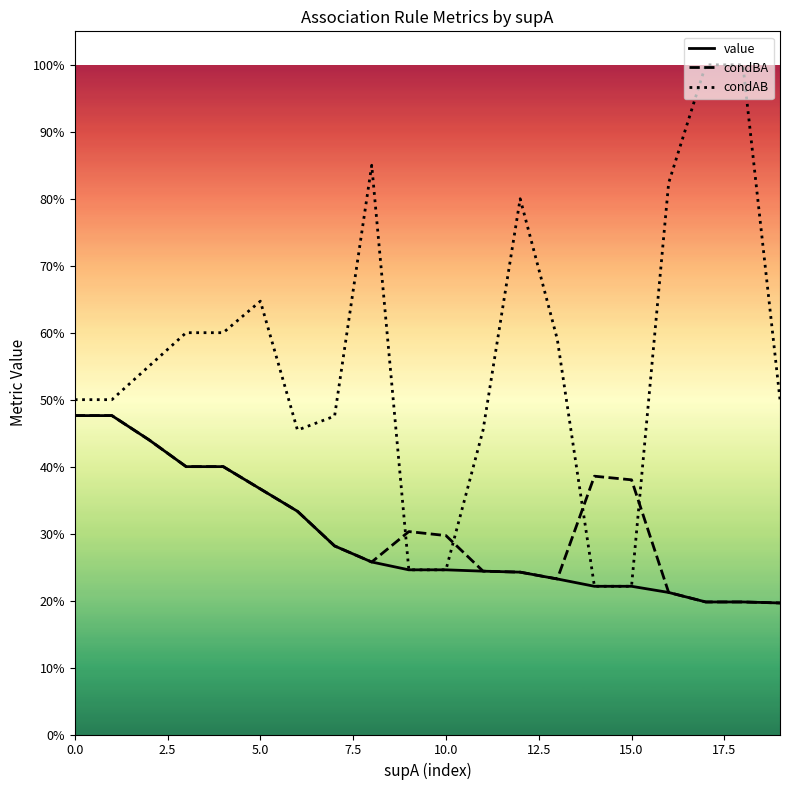

At which label does condAB reach its peak?

17